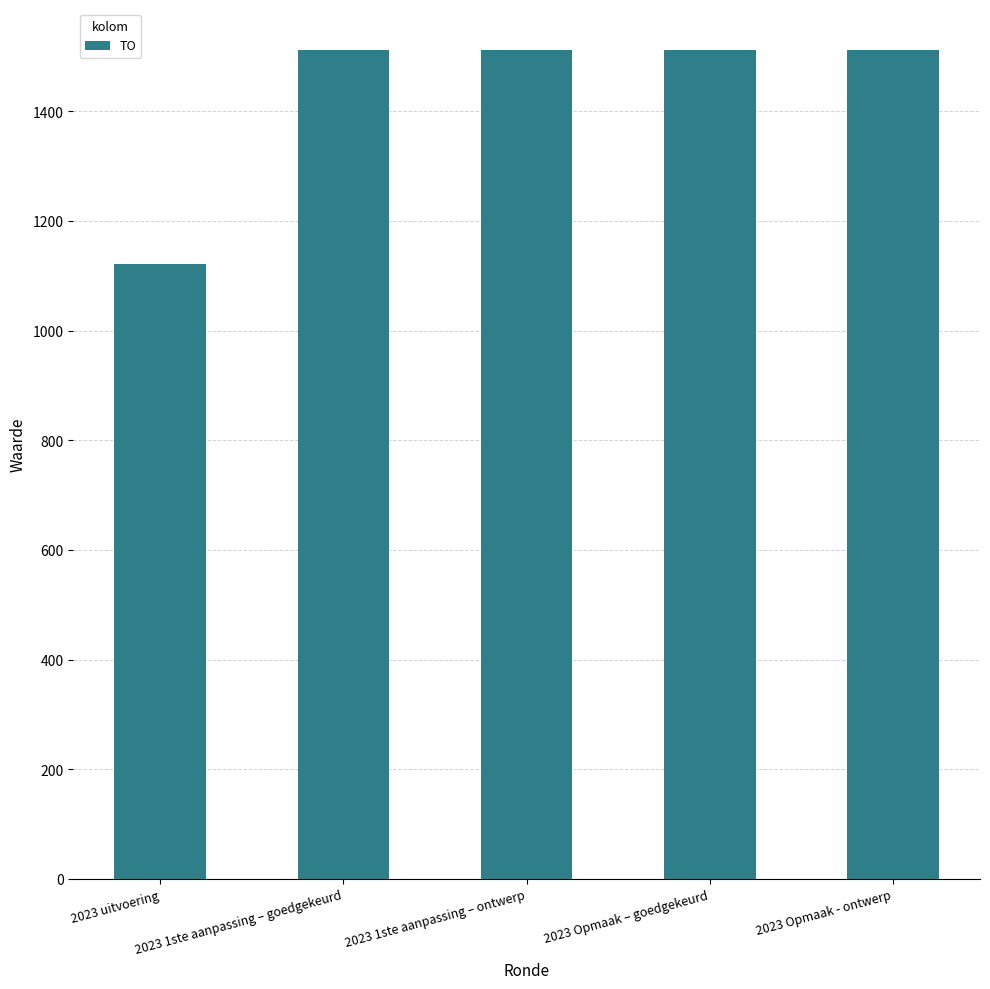

Count the number of data series in this chart.

1